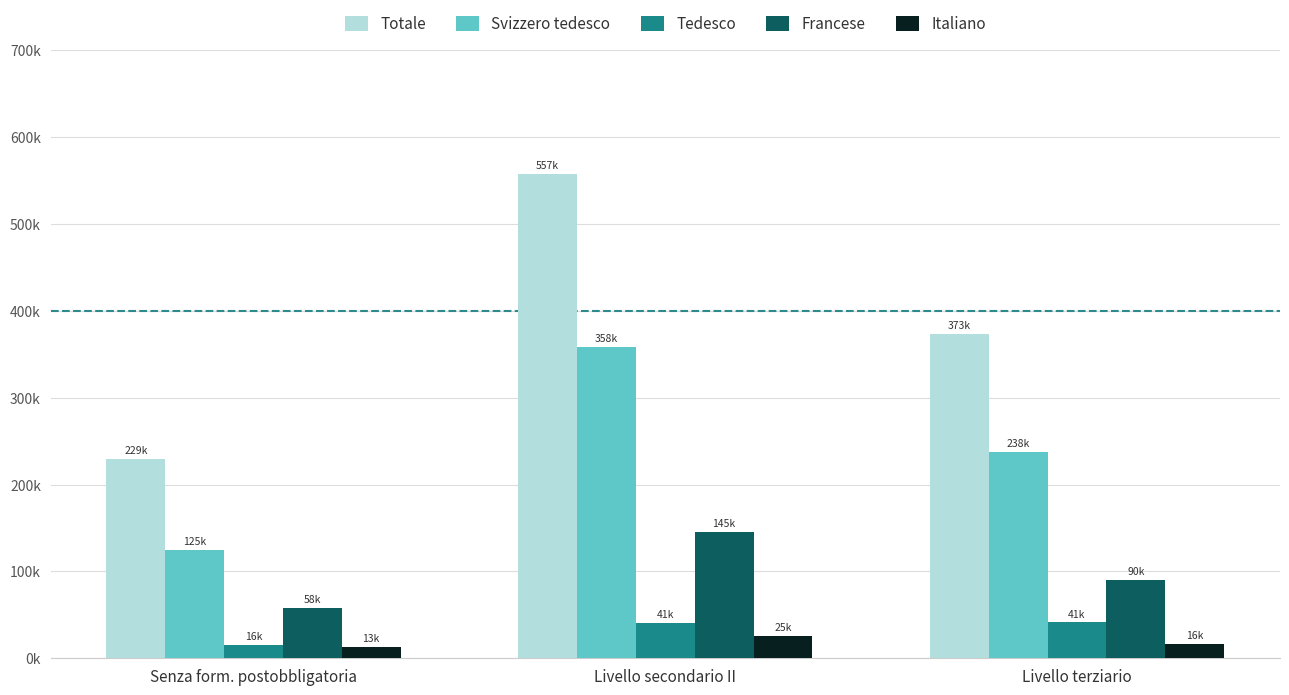

Which series has the largest range (max minus min)?

Totale